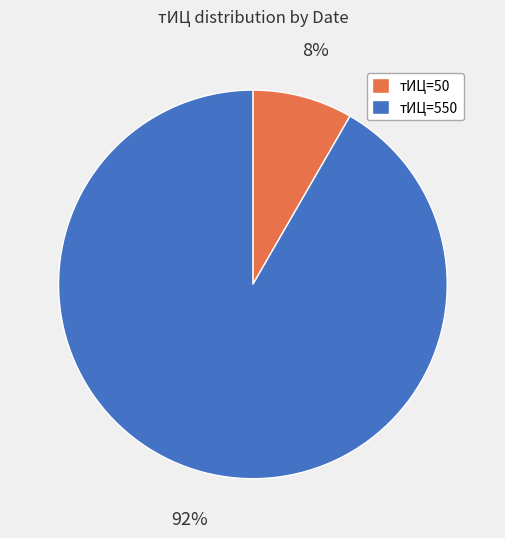

To the nearest percent, what is the average slice percentage?

50%